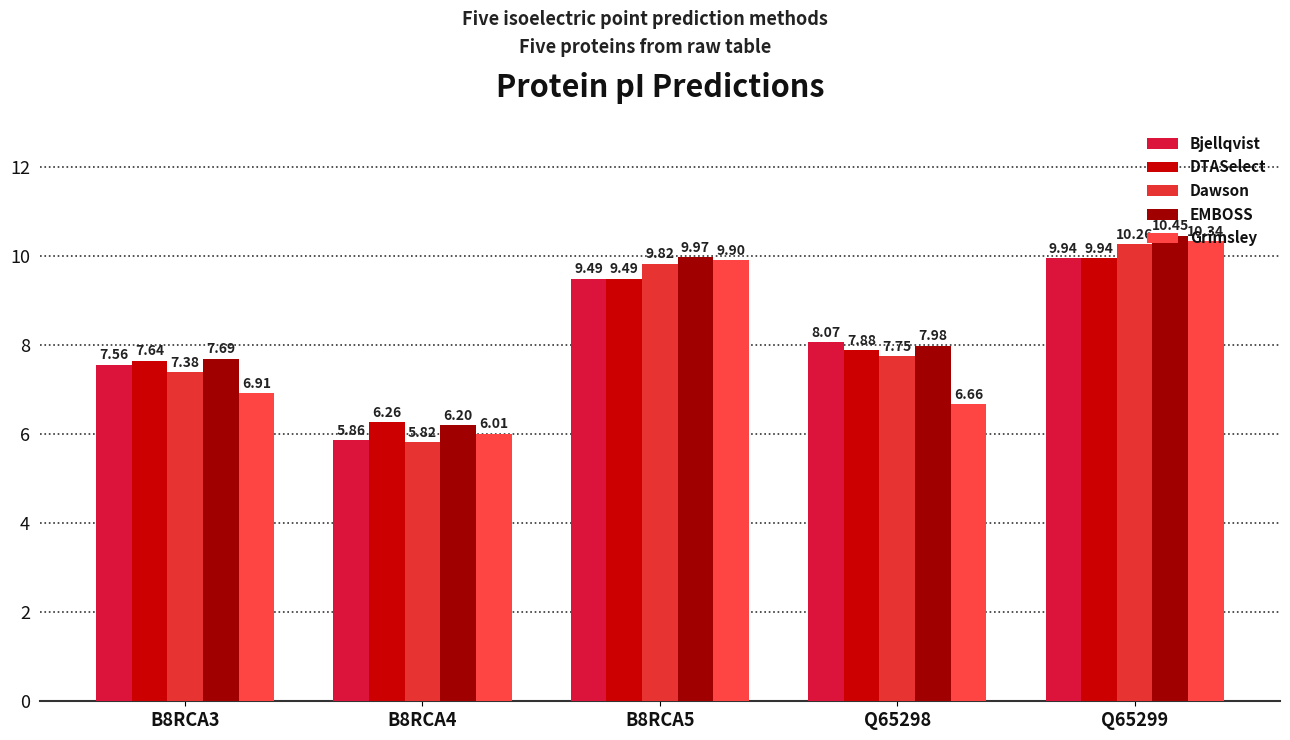

The value of Bjellqvist at Q65298 is 4.3. True or false?

False